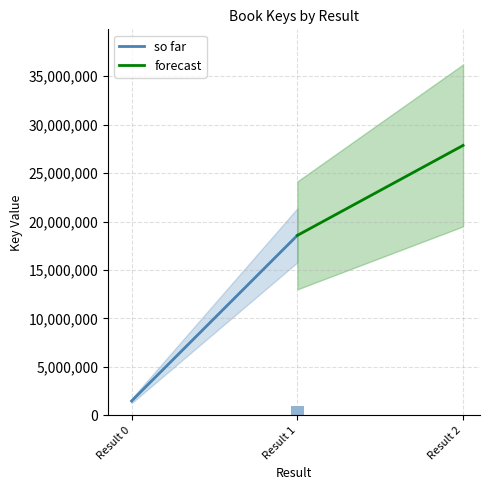

Count the number of values greater than 928745.

1